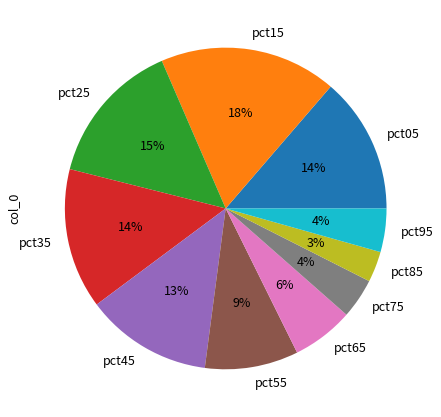

Is there a majority slice in this chart?

No